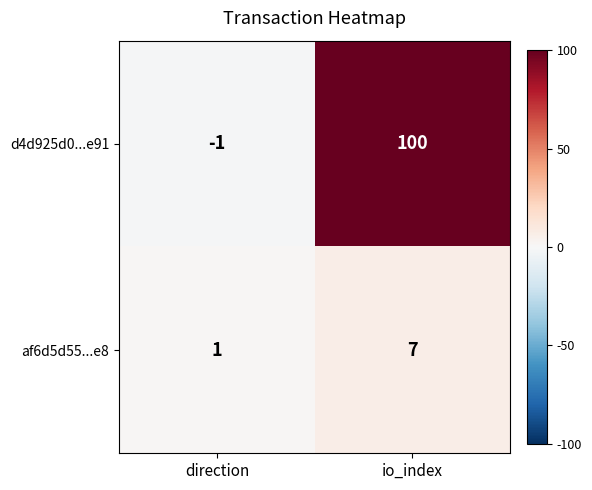

What is the sum of all af6d5d55...e8 values?

8